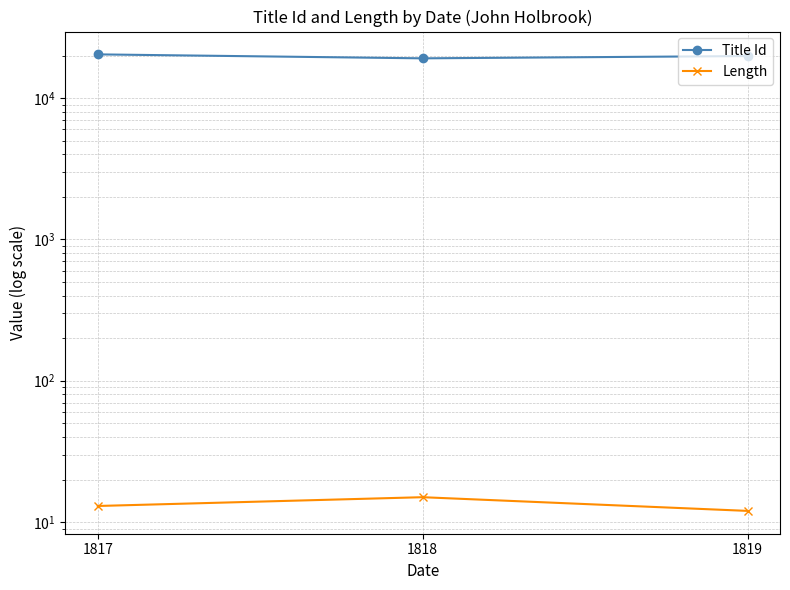

Does the chart display data point markers on the line(s)?

Yes